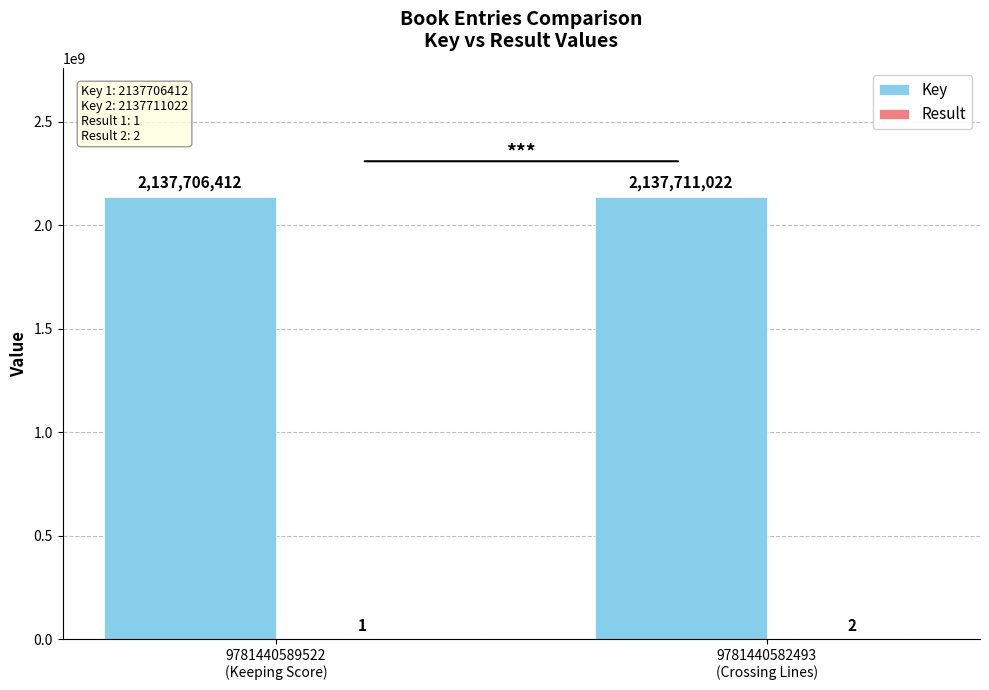

Which series has the largest total across all categories?

Key